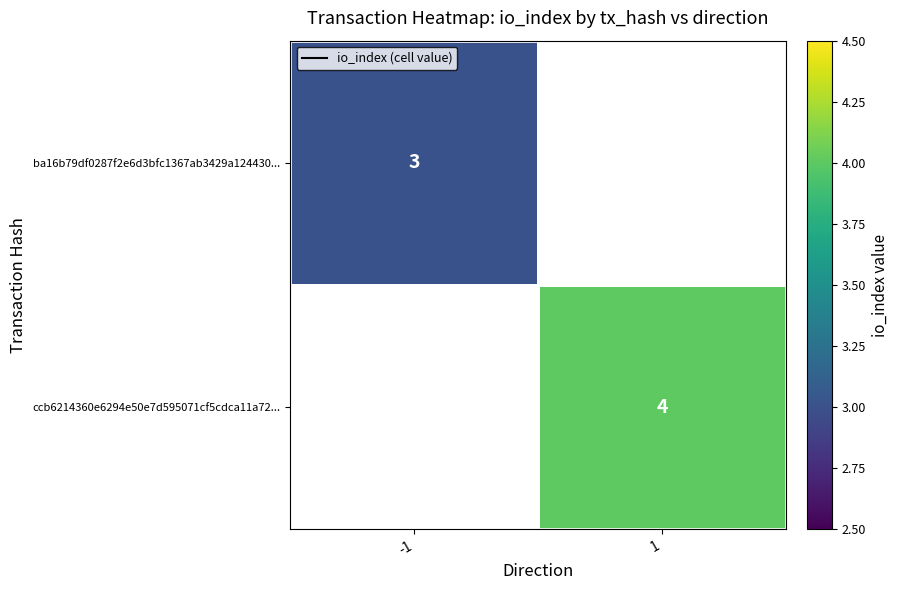

At how many categories does at least one series exceed 3?

1